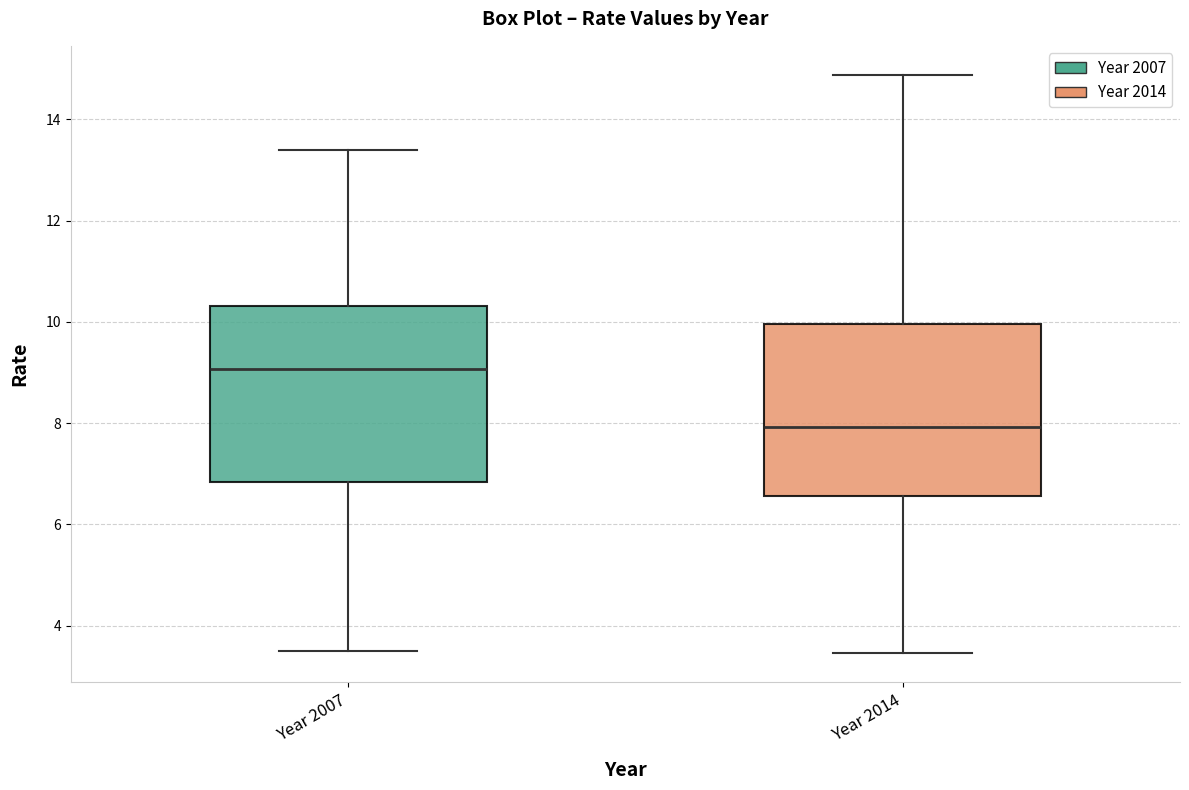

Reading left to right, read every box against the y-axis: the position of its median line, the range the box covers, and the ends of its whiskers. The values are not printed on the chart, so give them approximately, as read against the axis.

Year 2007: median 9.0, box 6.8 to 10.4, whiskers 3.4 to 13.4
Year 2014: median 8.0, box 6.6 to 10.0, whiskers 3.4 to 14.8